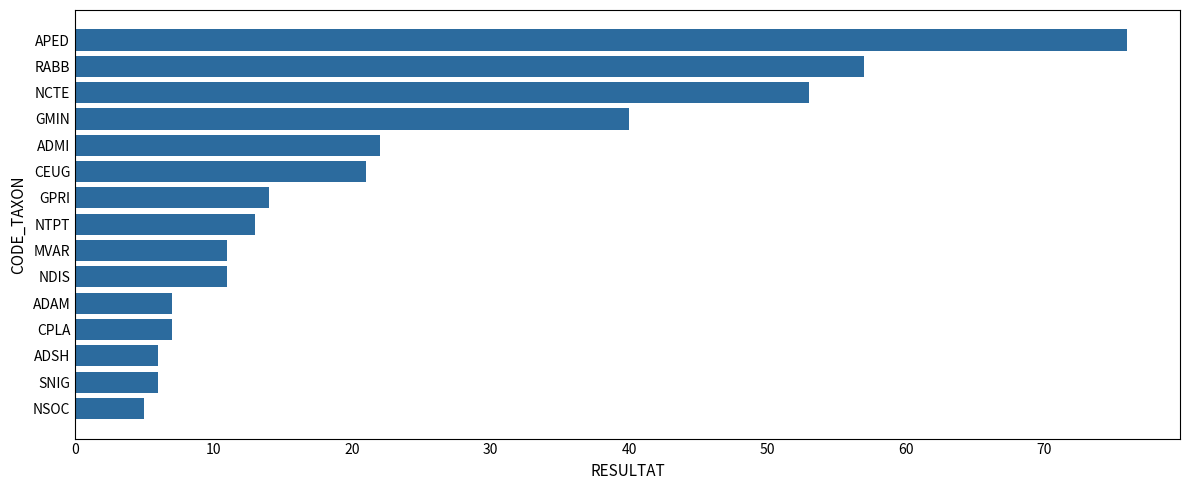

What is the sum of all values?

349